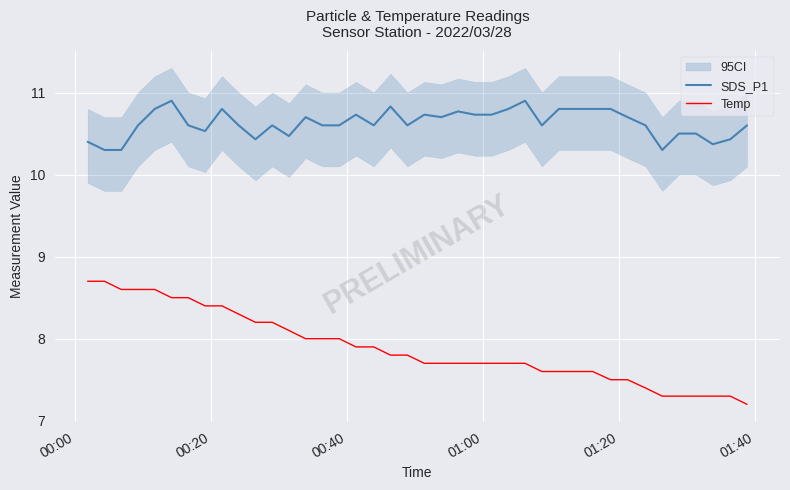

What is the lowest value of the SDS_P1 series?

10.3